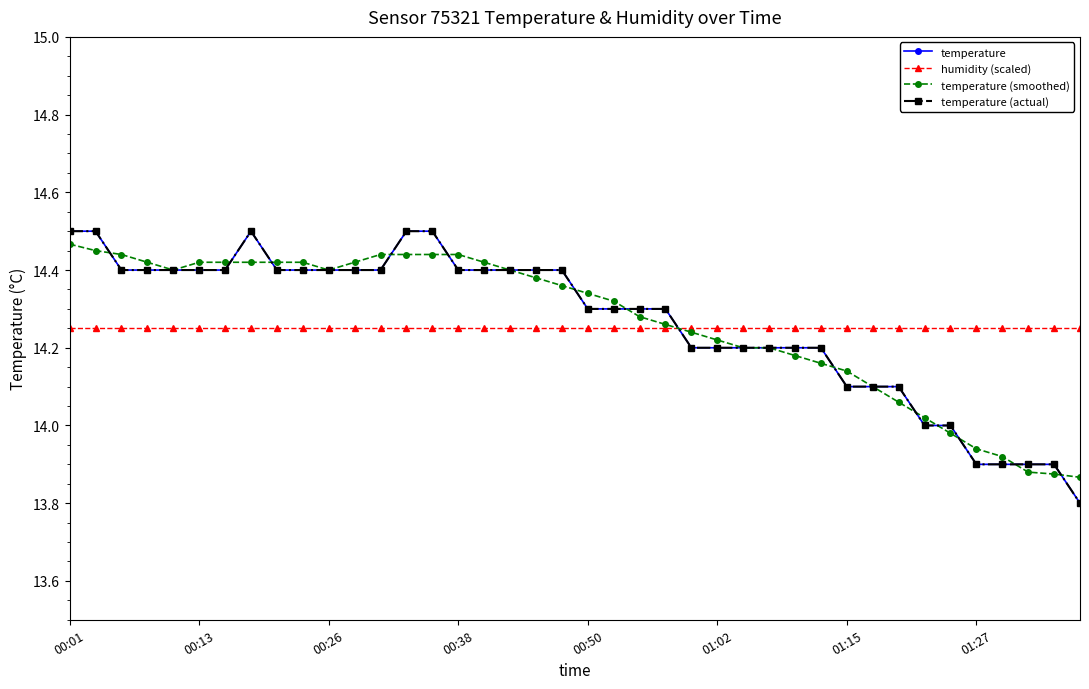

At how many categories does at least one series exceed 14?

40